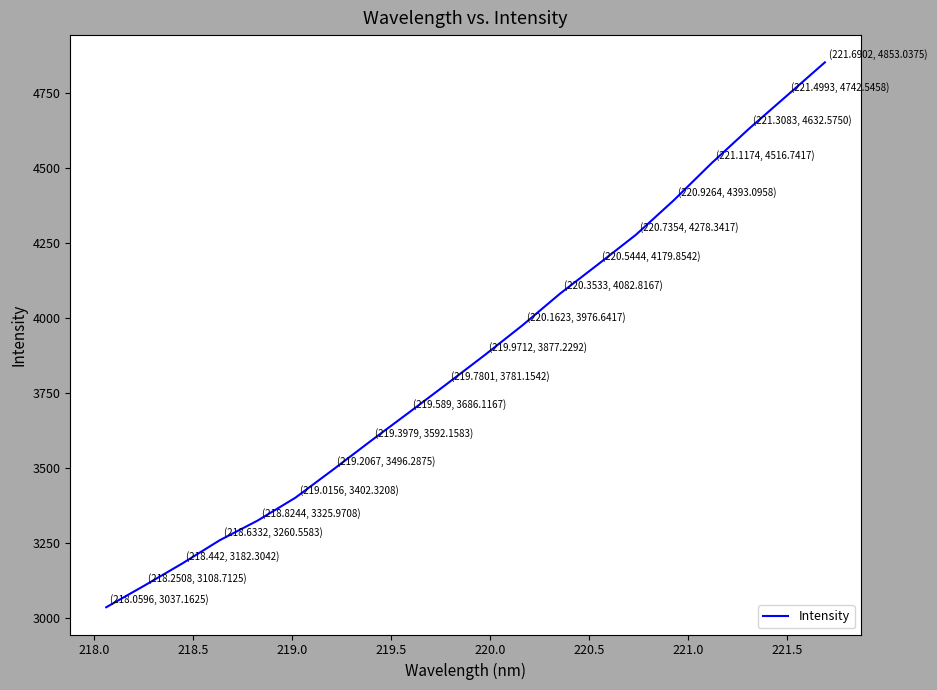

What is the difference between the second highest and minimum values?

1705.4